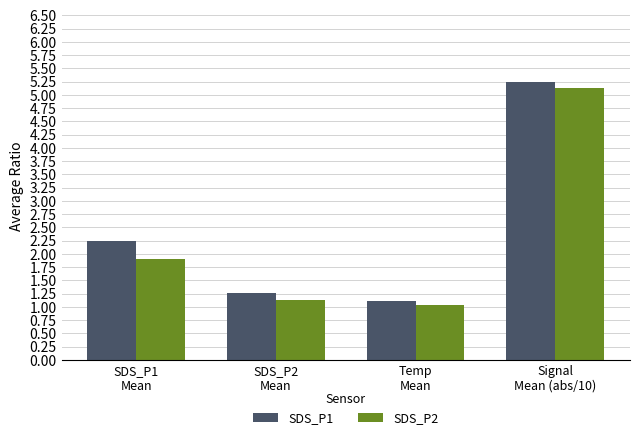

What is the label of the 2nd bar from the left?

SDS_P2
Mean